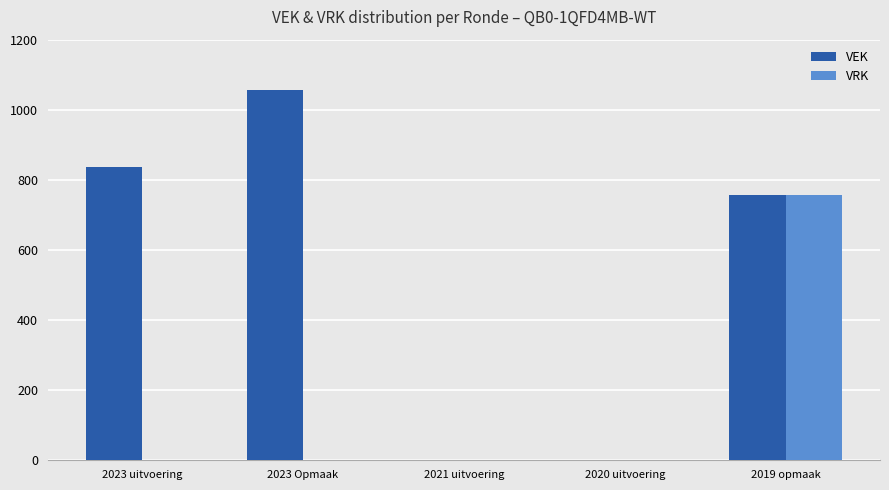

At which label does VEK first exceed 756?

2023 uitvoering